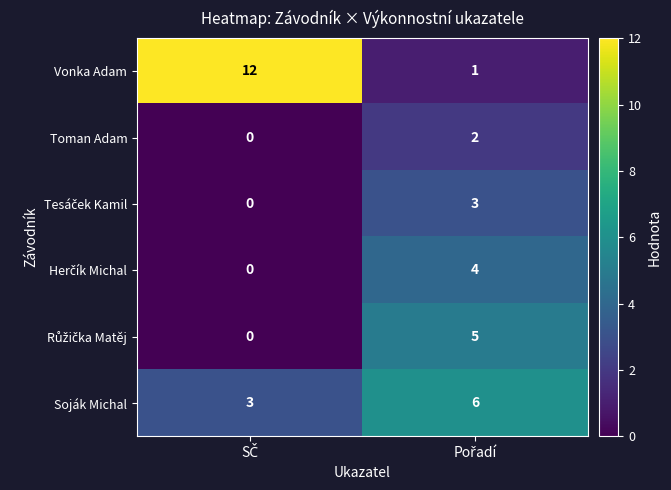

Which series has the largest total across all categories?

Vonka Adam